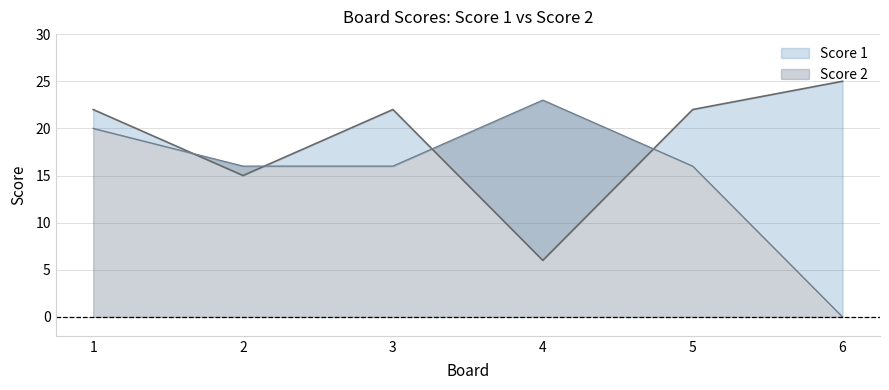

The value of Score 2 at 1 is 32. True or false?

False